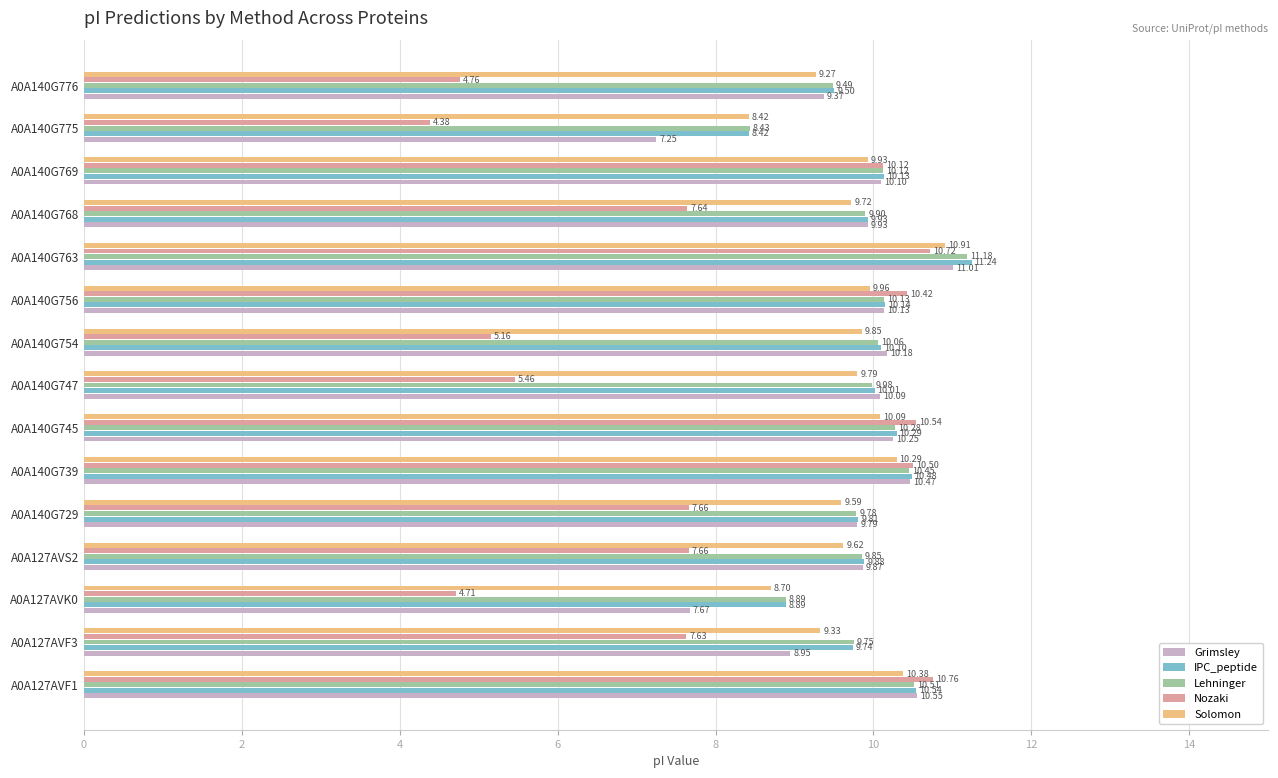

What is the difference between the maximum and second lowest values in the Nozaki series?

6.0